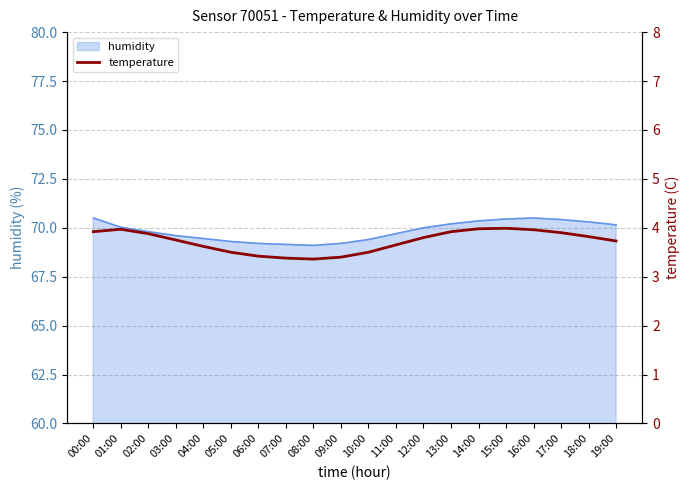

What is the difference between the values at 01:00 and 08:00?

0.6